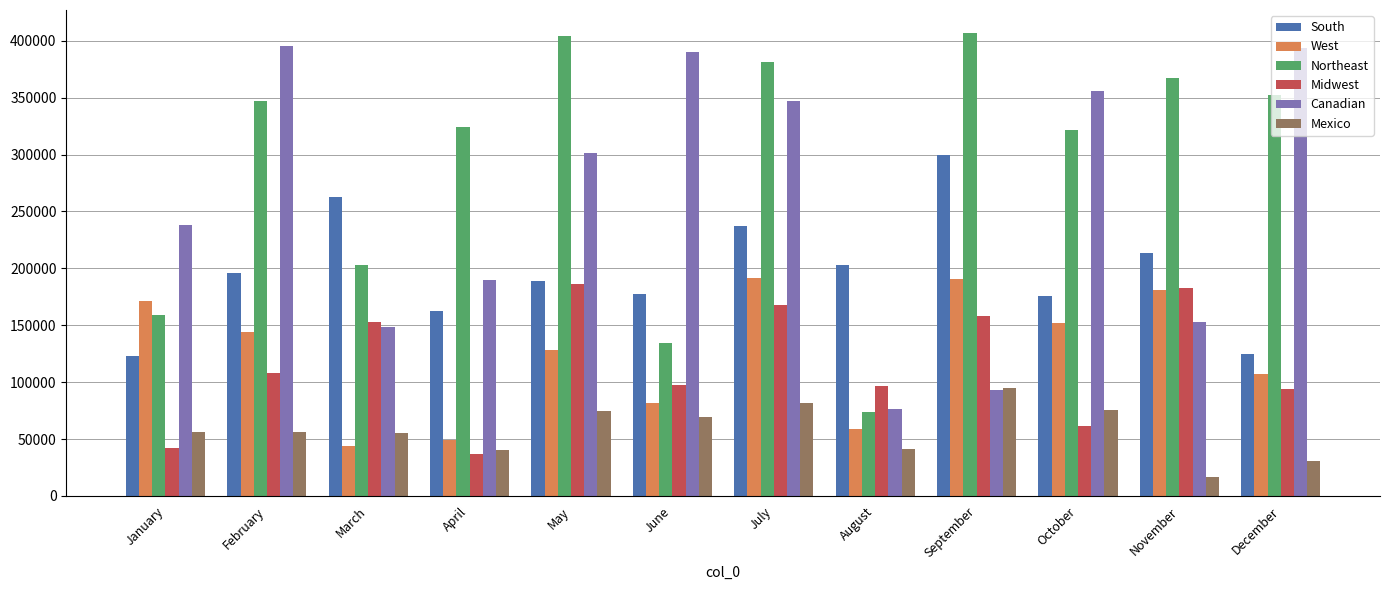

Which series has the largest range (max minus min)?

Northeast